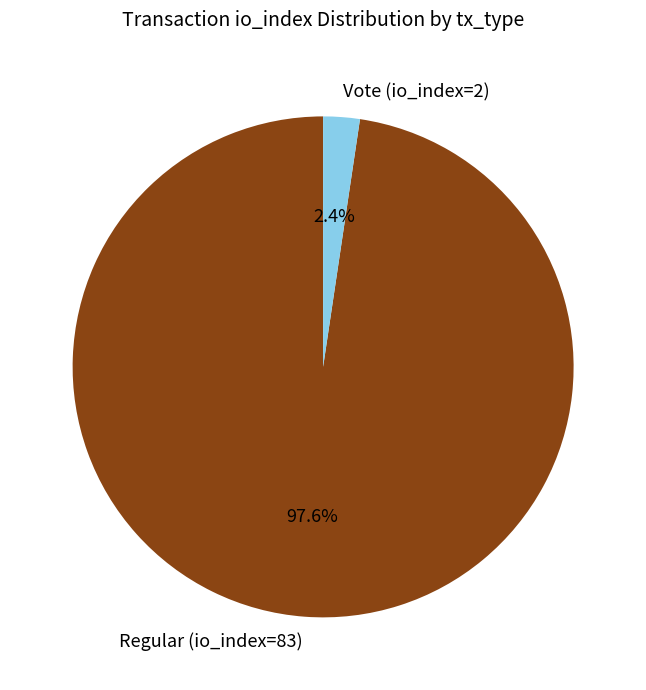

Combined, do Vote (io_index=2) and Regular (io_index=83) account for over 50%?

Yes